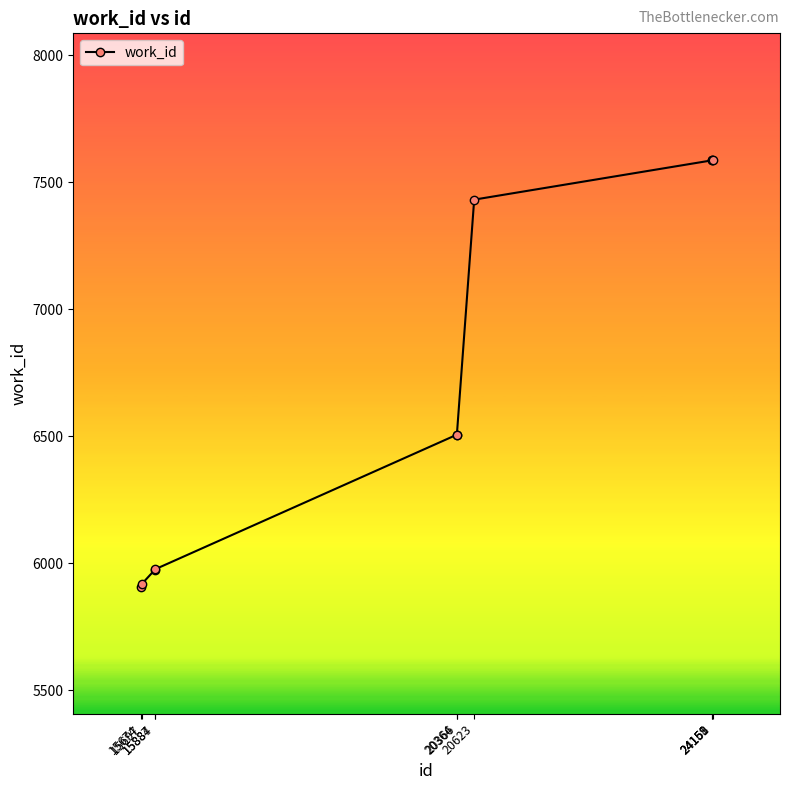

What is the approximate value at 24159, to the nearest 100?

7600